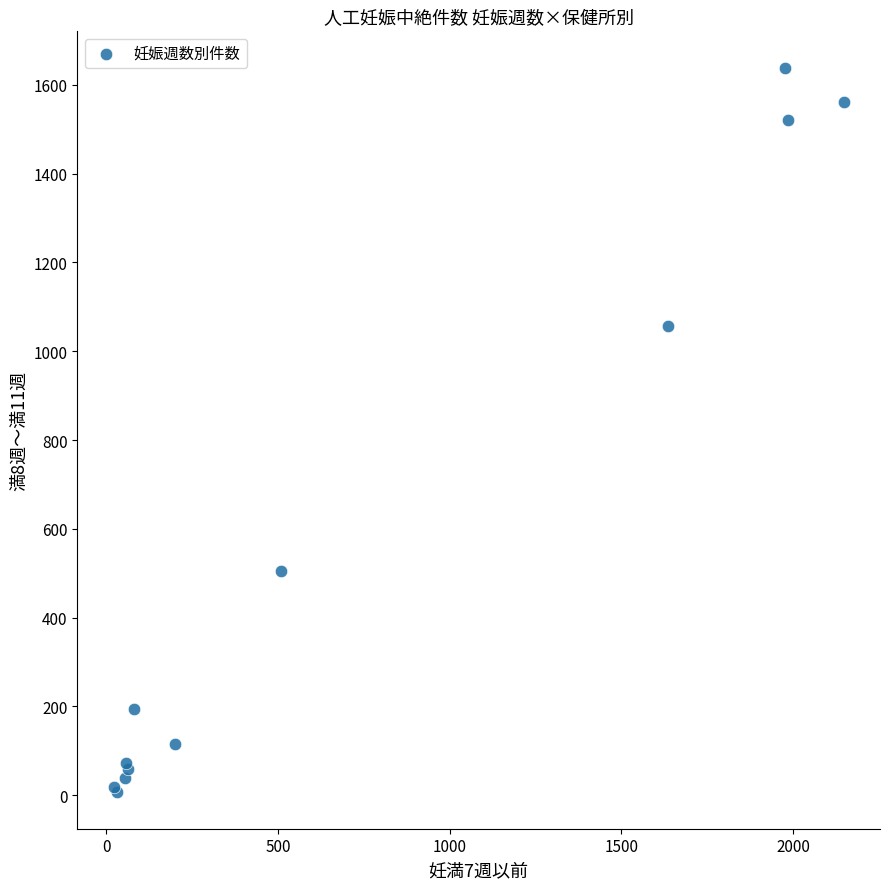

What Y value in the scatter plot is closest to 822?

1057